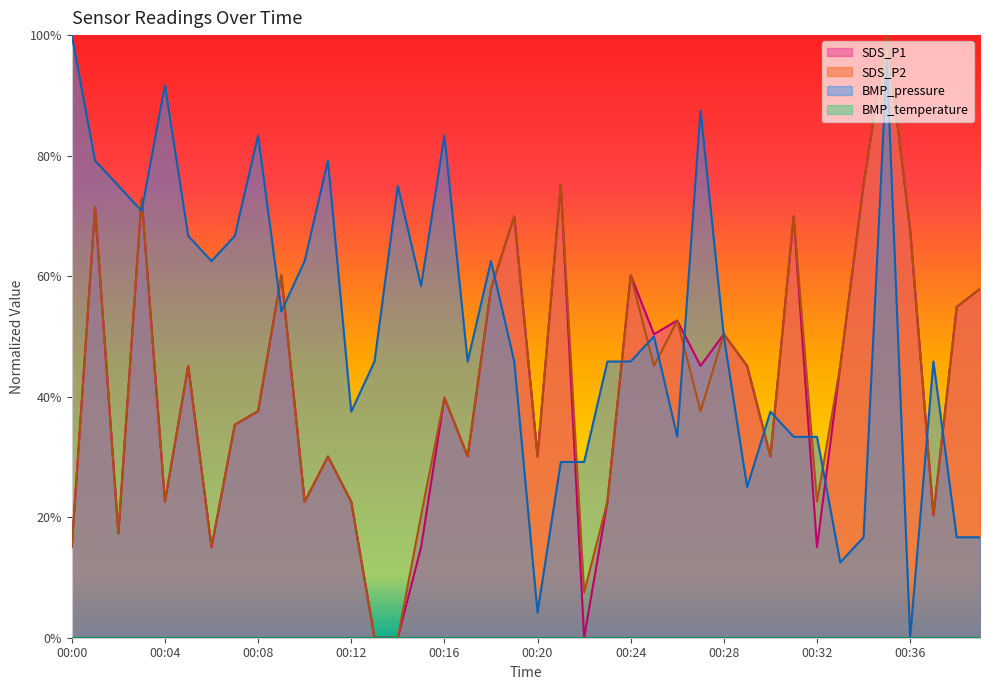

At which label does SDS_P2 reach its peak?

00:35